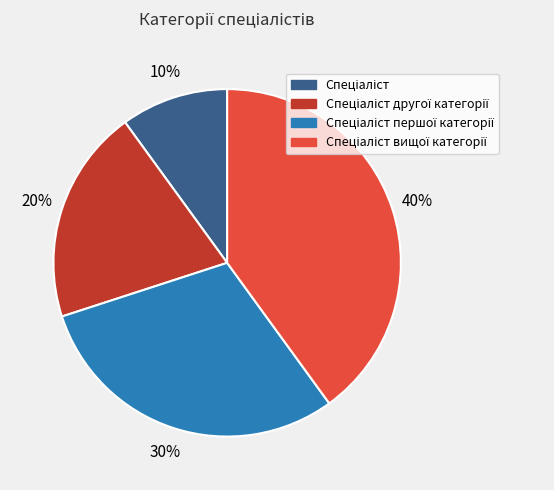

To the nearest percent, what is the difference between the largest and smallest slice percentages?

30%